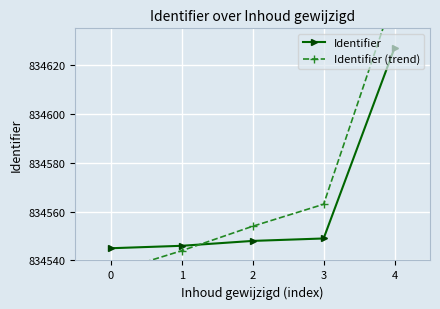

At 2, list the series in order from largest to smallest.

Identifier (trend), Identifier